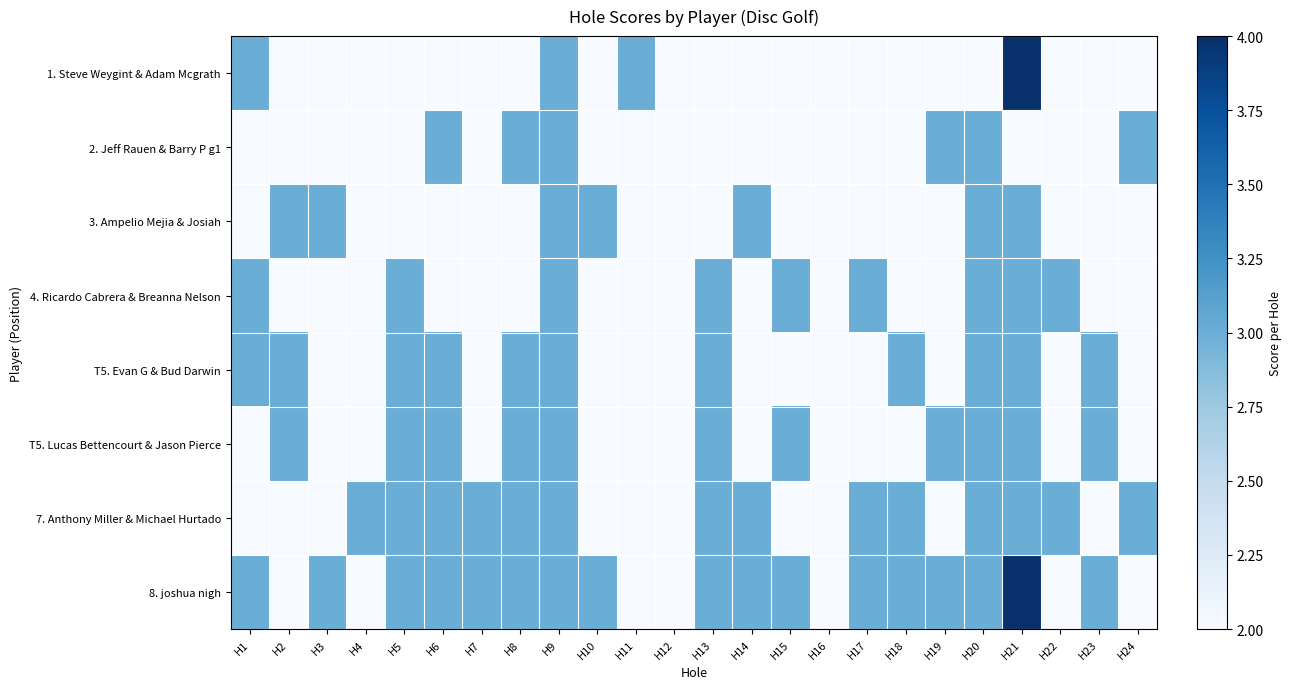

Which series has the largest total across all categories?

8. joshua nigh